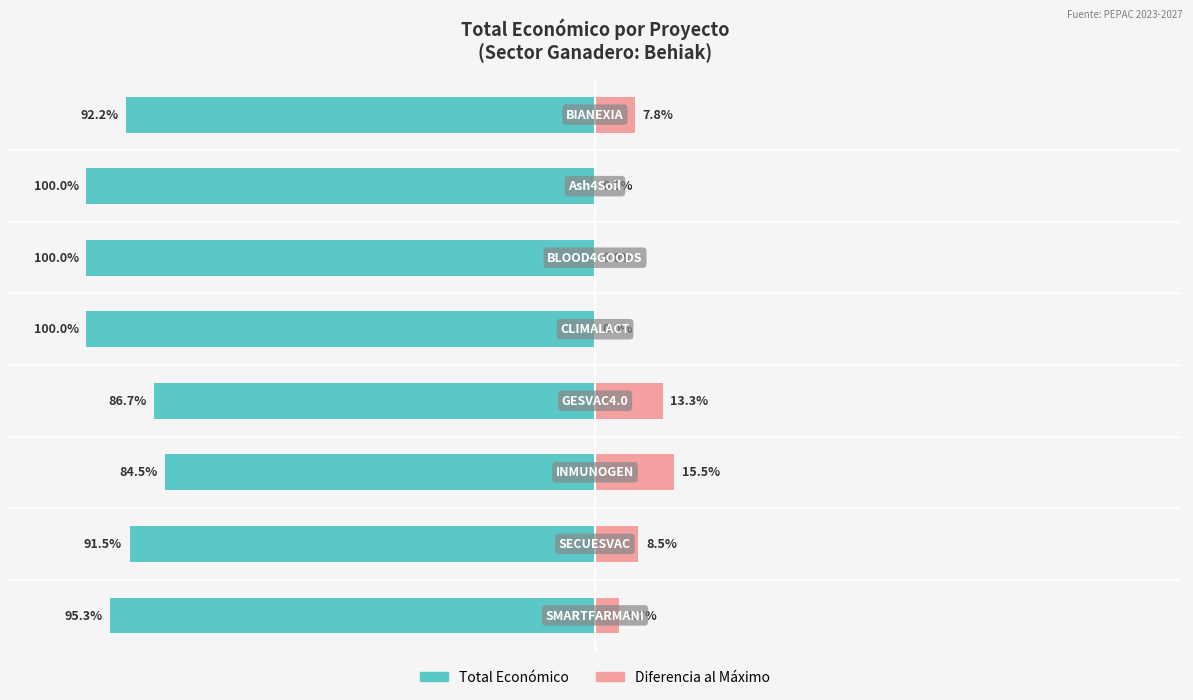

Which has a higher value, 7 or 2?

2